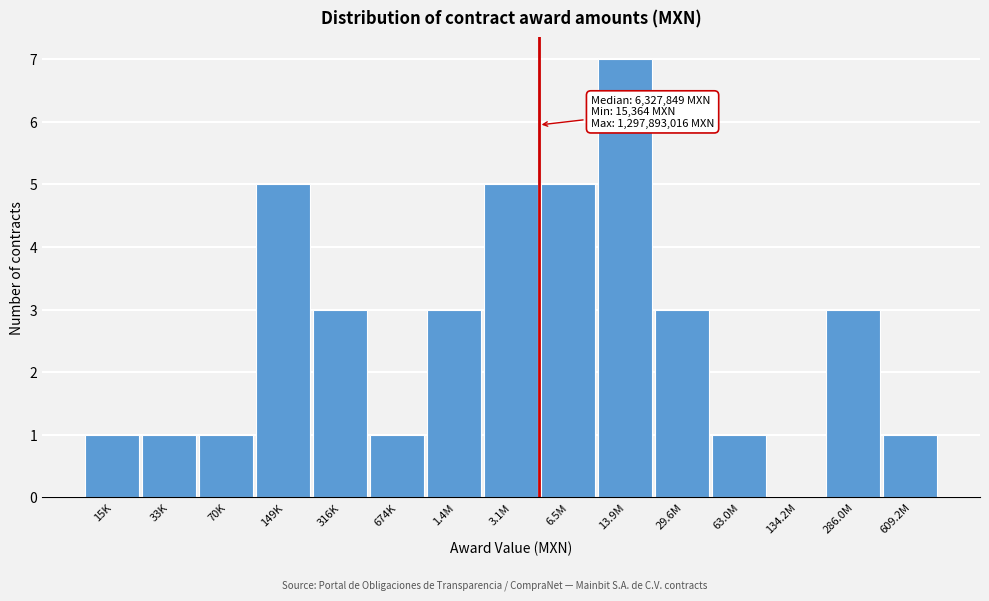

Reading left to right, list all the values displayed in this chart.

15K=1	33K=1	70K=1	149K=5	316K=3	674K=1	1.4M=3	3.1M=5	6.5M=5	13.9M=7	29.6M=3	63.0M=1	134.2M=0	286.0M=3	609.2M=1